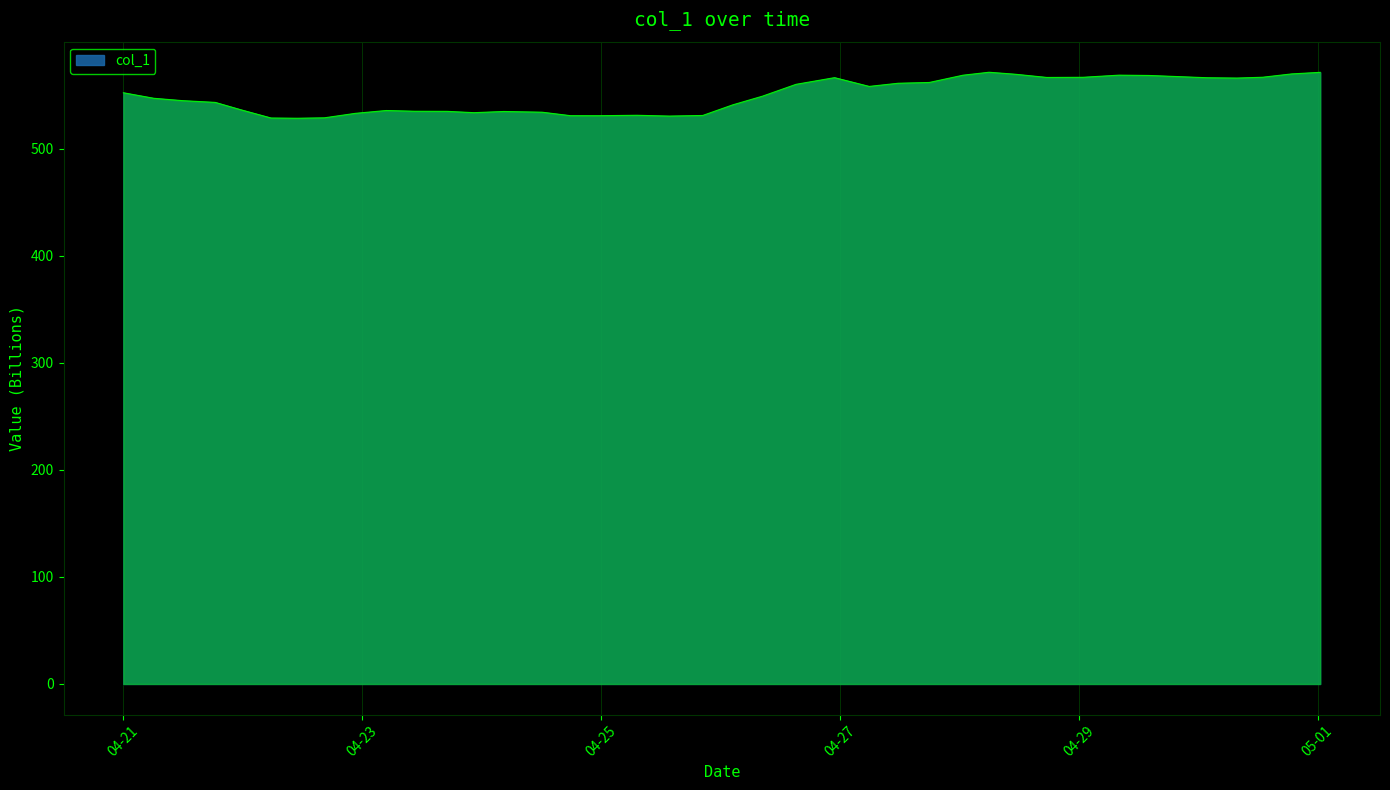

True or false: there are more than 0 points higher than both neighbors.

True